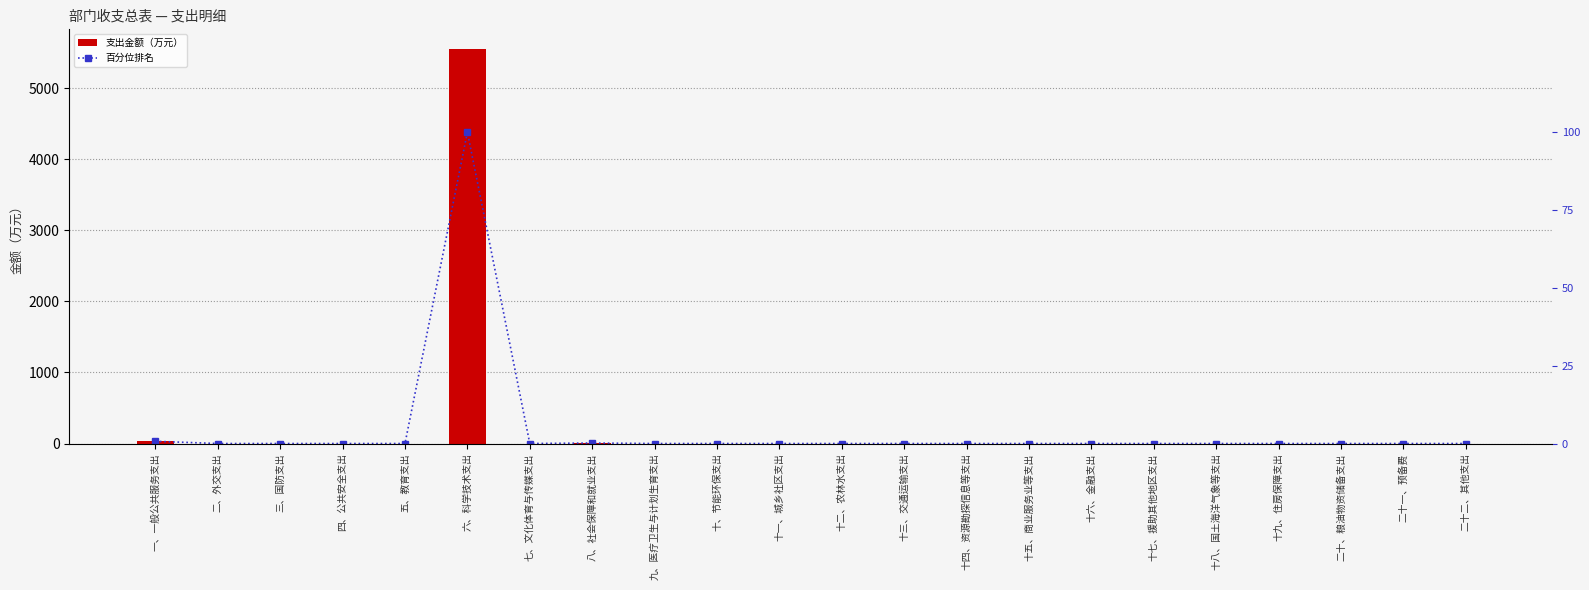

How many data points in 支出金额（万元） are above 0?

3